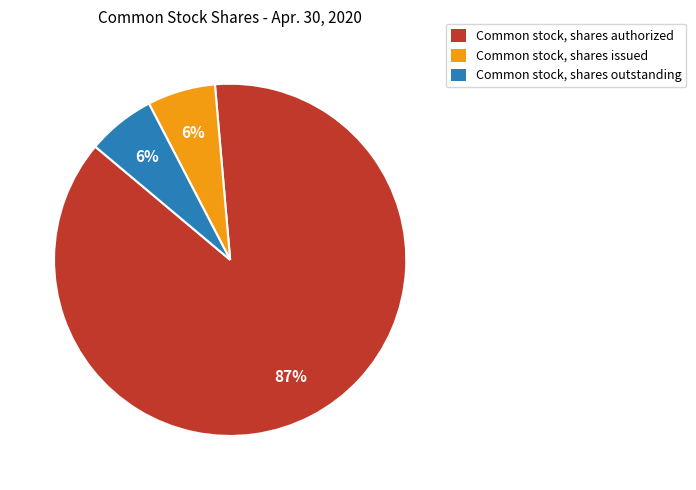

To the nearest percent, what is the average slice percentage?

33%